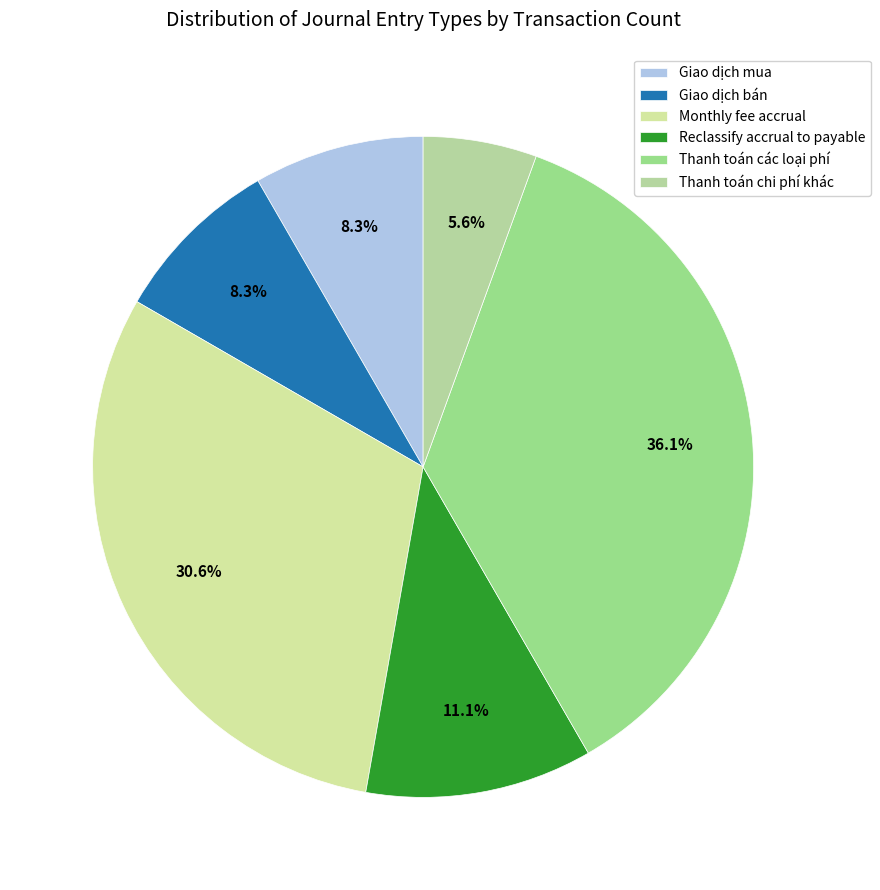

Rank the categories by value from lowest to highest.

Thanh toán chi phí khác, Giao dịch mua, Giao dịch bán, Reclassify accrual to payable, Monthly fee accrual, Thanh toán các loại phí